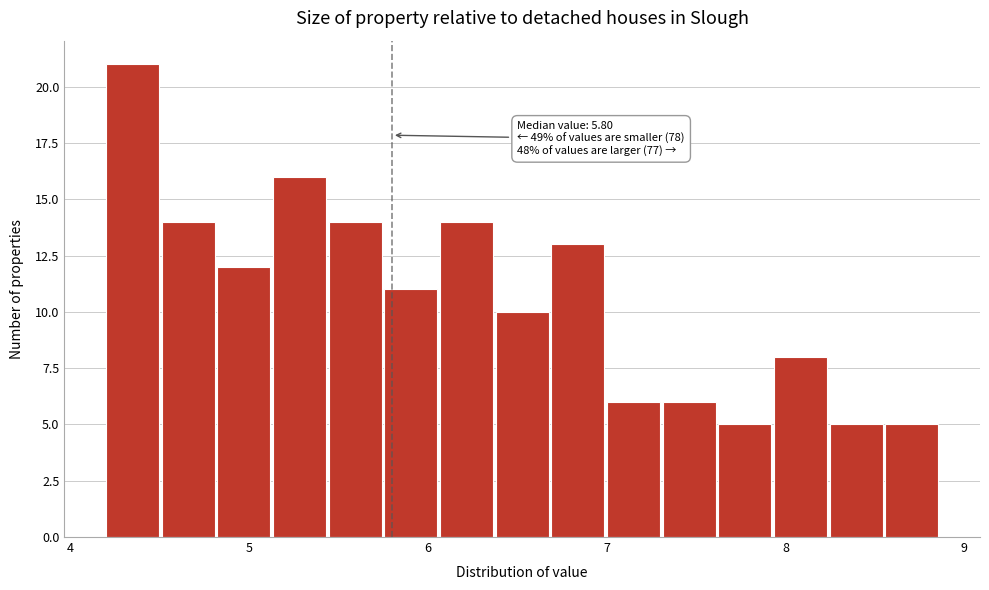

Around what value on the x-axis is the tallest bar? Give the approximate position of its centre, as read against the axis.

4.3